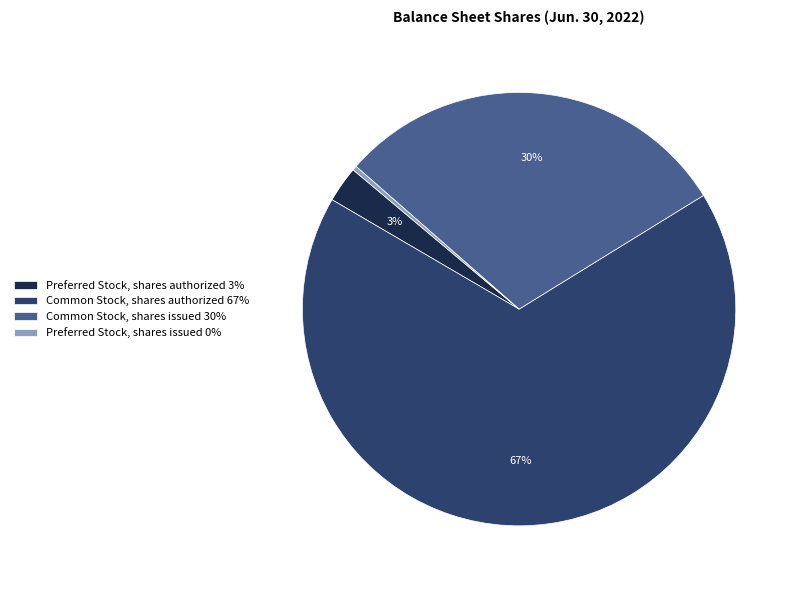

How many segments does this pie chart have?

4